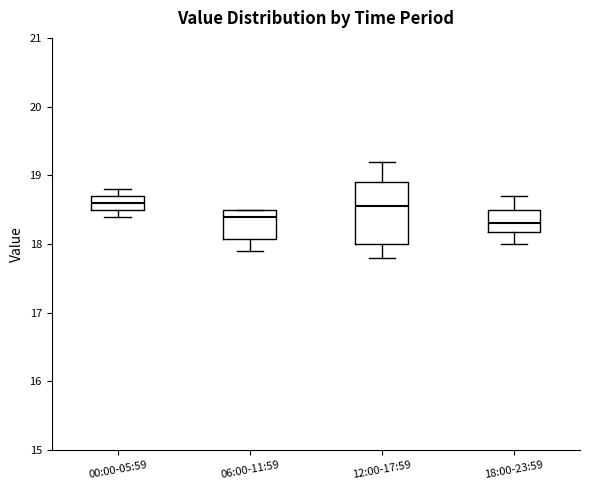

Where is the lower edge of the box for 06:00-11:59 on the y-axis? The values are not printed on the chart, so give them approximately, as read against the axis.

18.1